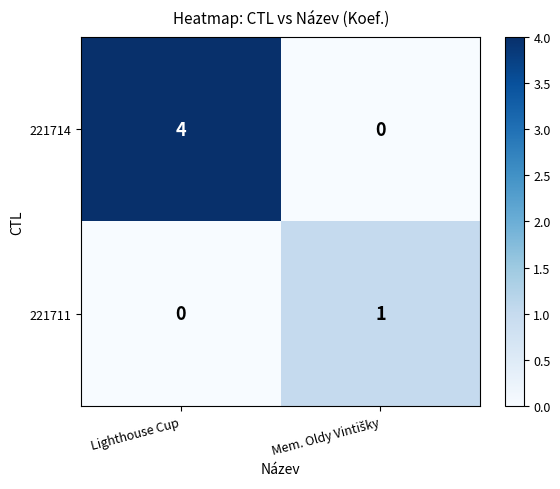

Which series has the largest range (max minus min)?

221714